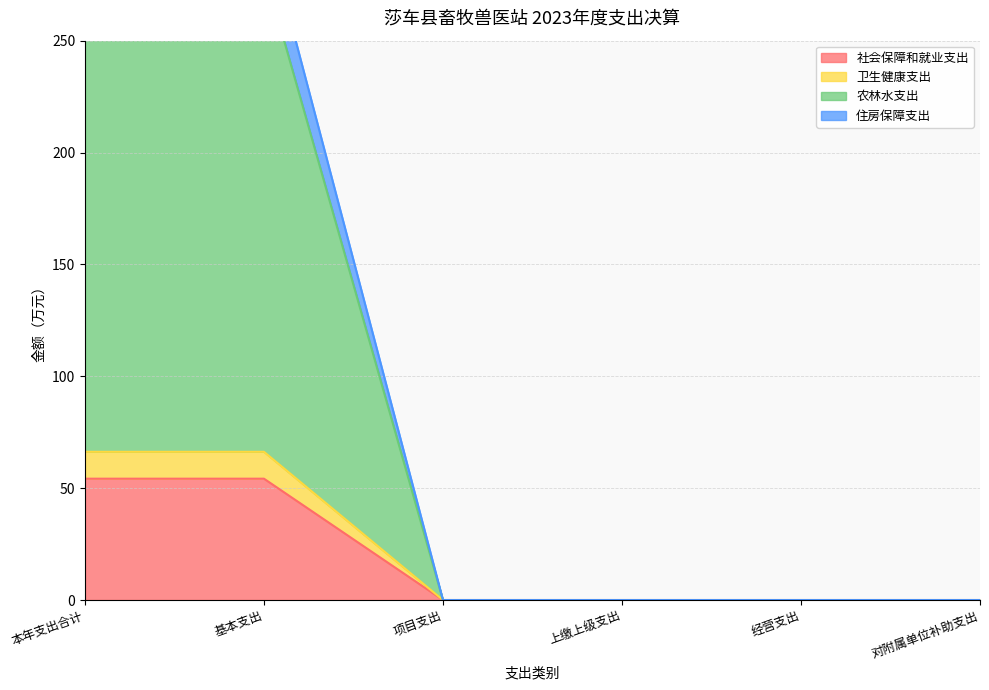

How many values in the 社会保障和就业支出 series exceed 0?

2